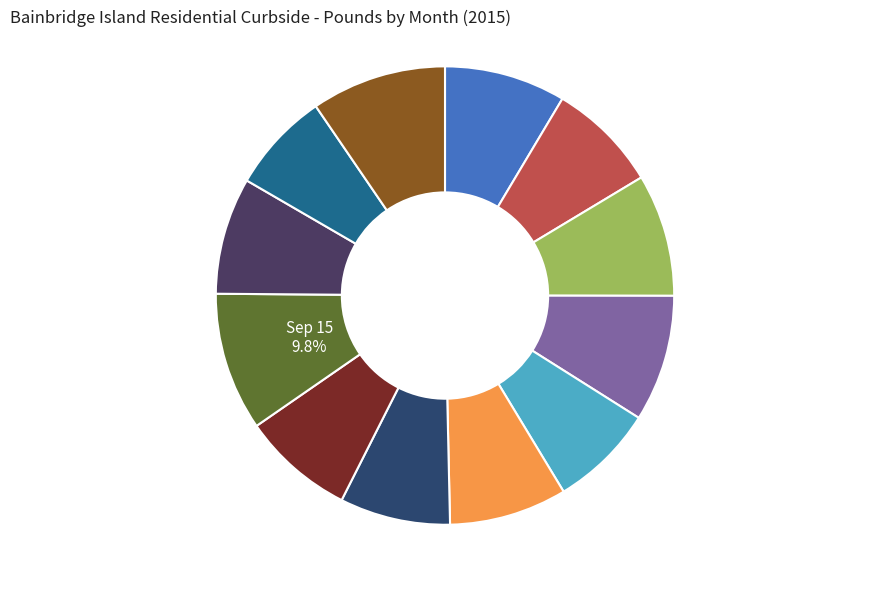

Rank the categories by value from highest to lowest.

Sep 15, Dec 15, Apr 15, Mar 15, Jan 15, Jun 15, Oct 15, Aug 15, Feb 15, Jul 15, May 15, Nov 15